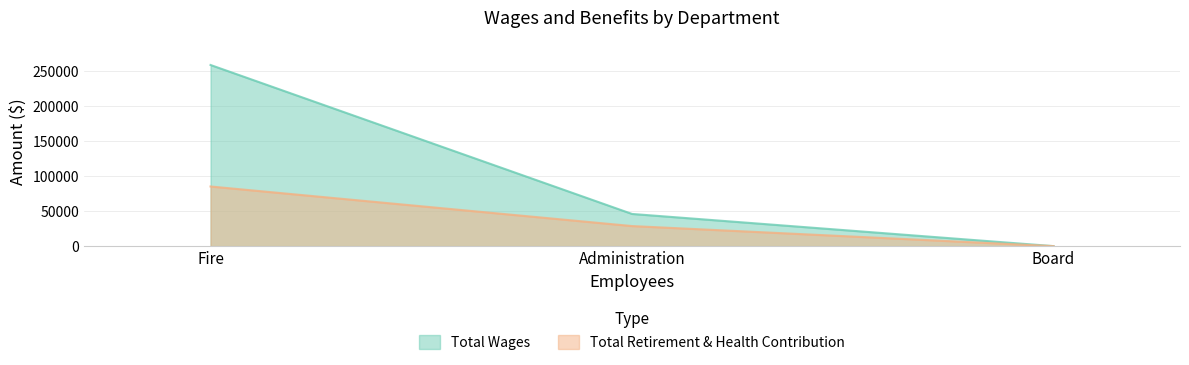

Reading right to left, transcribe all the data shown in this chart.

Total Wages: Board=0	Administration=45986	Fire=258850
Total Retirement & Health Contribution: Board=0	Administration=28669	Fire=85214